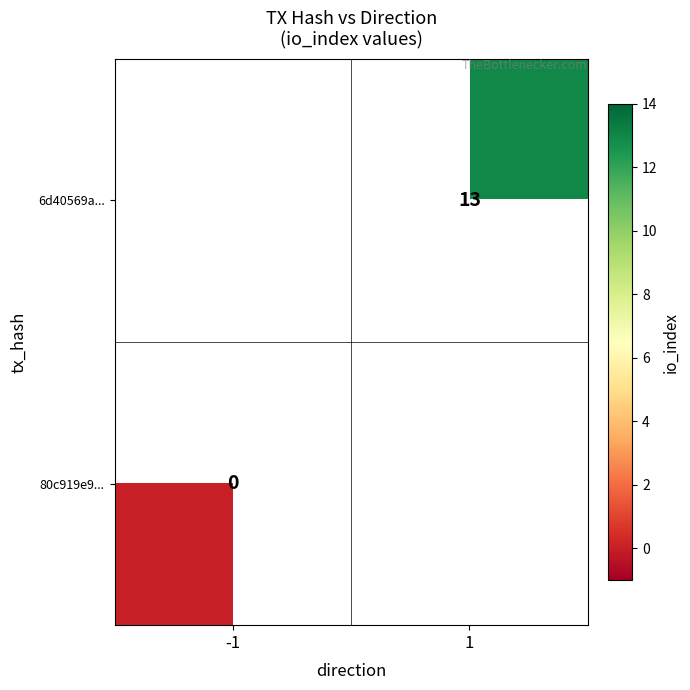

The value of 6d40569a... at 1 is 13. True or false?

True